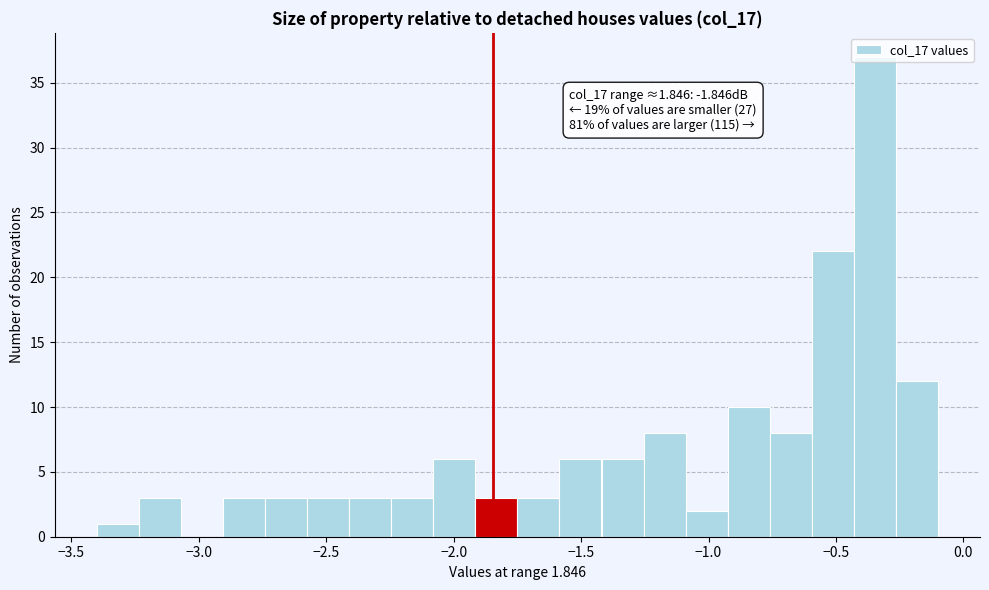

Around what value on the x-axis is the tallest bar? Give the approximate position of its centre, as read against the axis.

-0.35